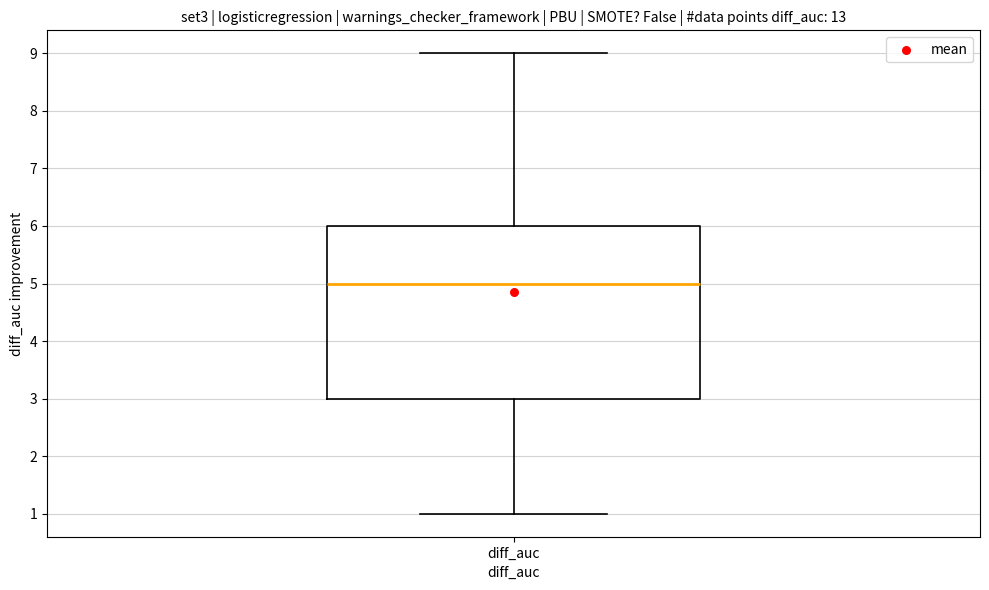

Transcribe this box plot: give where the median line is, the range the box spans, and where the two whiskers end, as read against the y-axis. The values are not printed on the chart, so give them approximately, as read against the axis.

median 5, box 3 to 6, whiskers 1 to 9